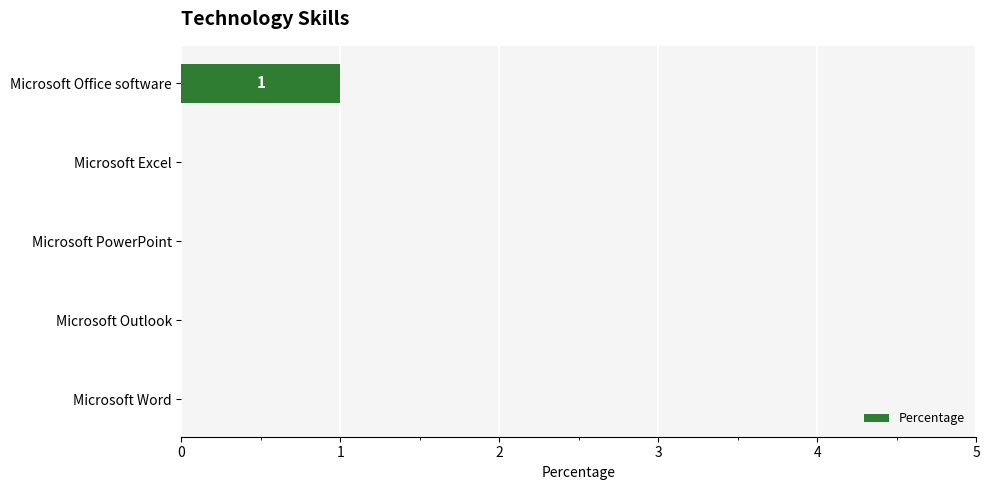

Which category has the highest value across all series?

Microsoft Office software